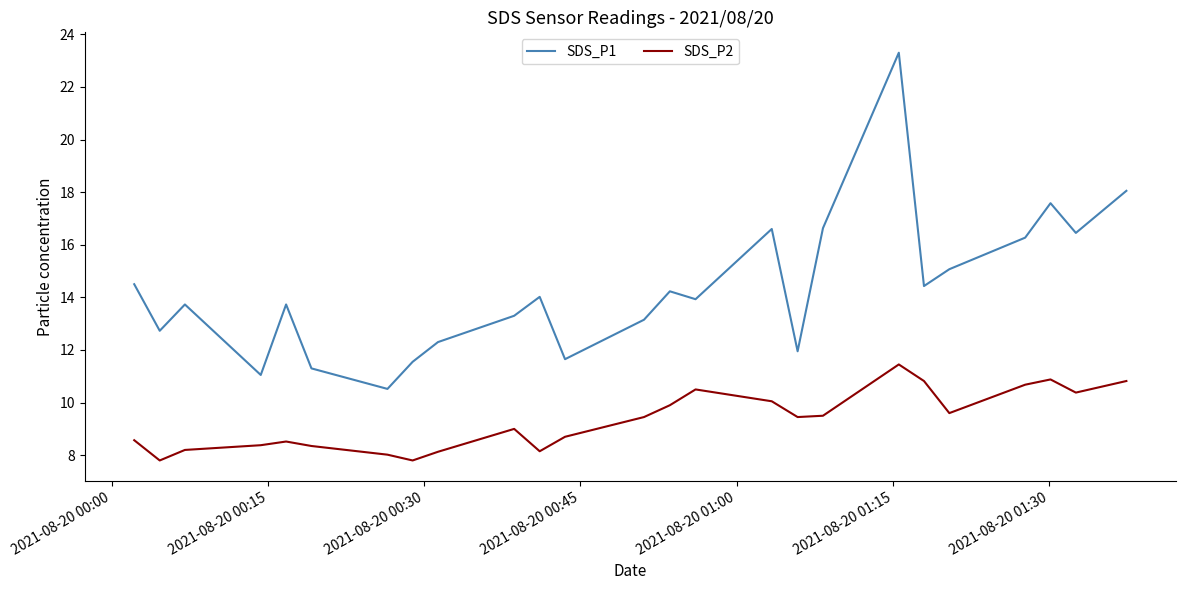

Which series has the largest total across all categories?

SDS_P1